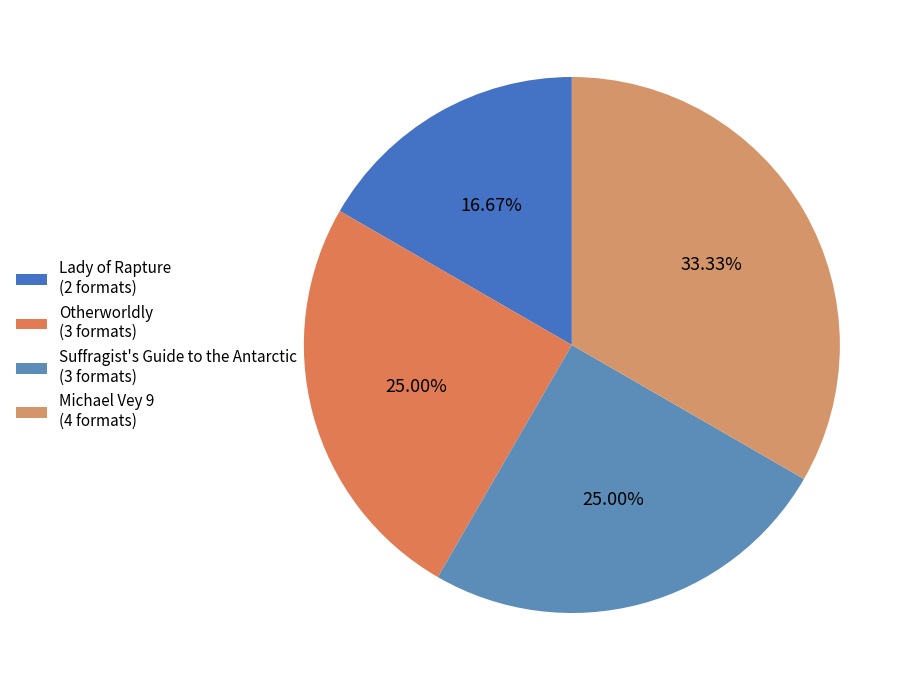

How many slices are in this pie chart?

4